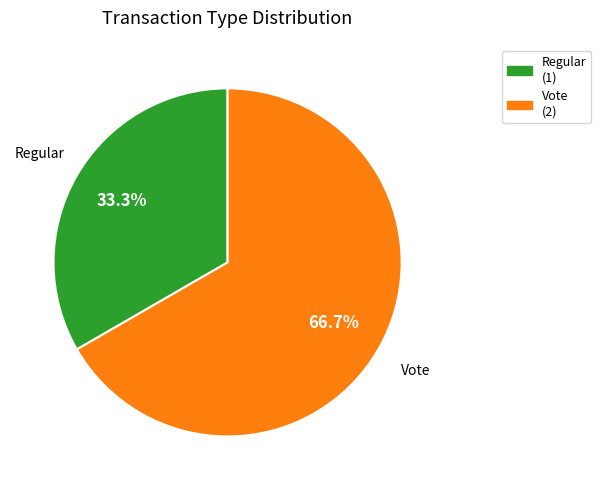

To the nearest percent, what is the difference between the Regular and Vote slice percentages?

33%